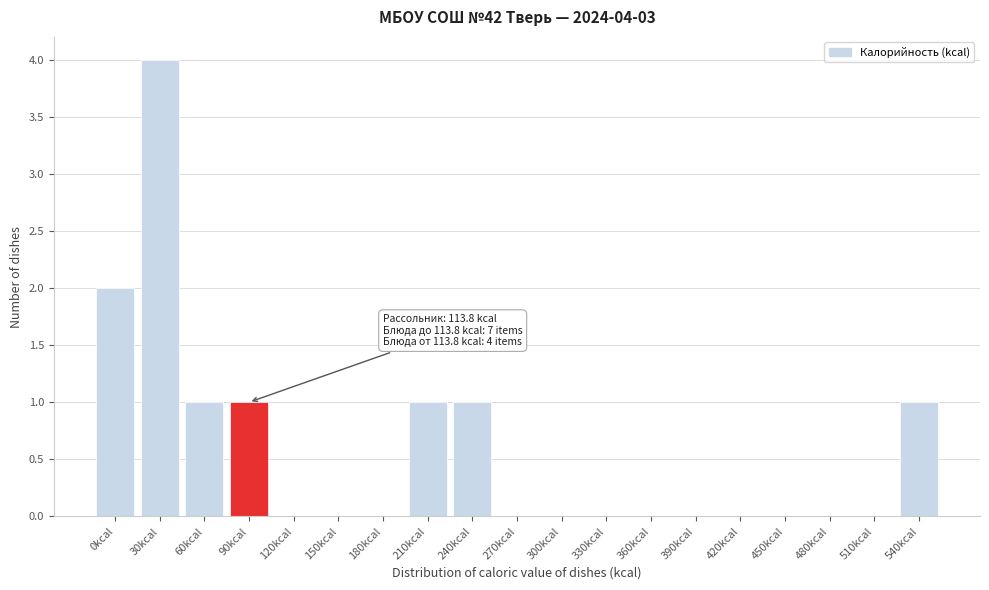

Reading left to right, list all the values displayed in this chart.

0kcal=2	30kcal=4	60kcal=1	90kcal=1	120kcal=0	150kcal=0	180kcal=0	210kcal=1	240kcal=1	270kcal=0	300kcal=0	330kcal=0	360kcal=0	390kcal=0	420kcal=0	450kcal=0	480kcal=0	510kcal=0	540kcal=1